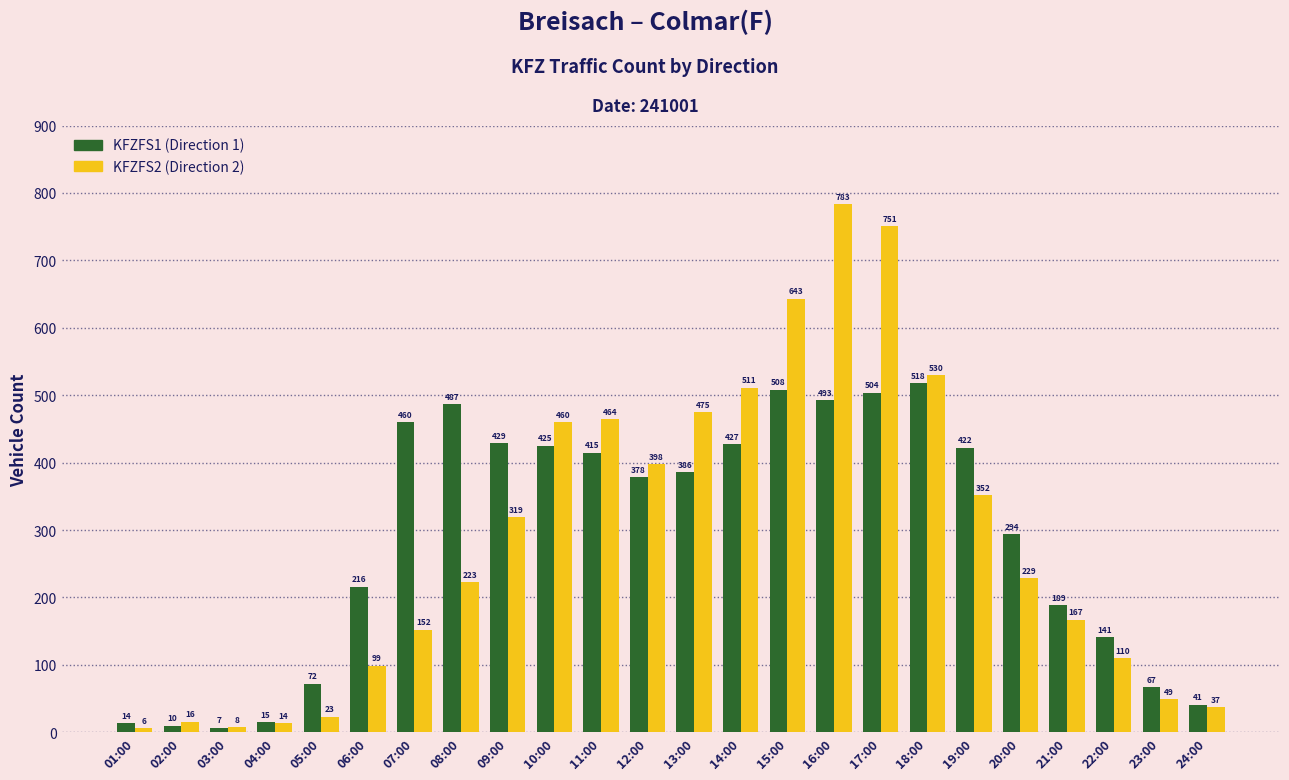

What is the difference between the highest and lowest values at 24:00?

4